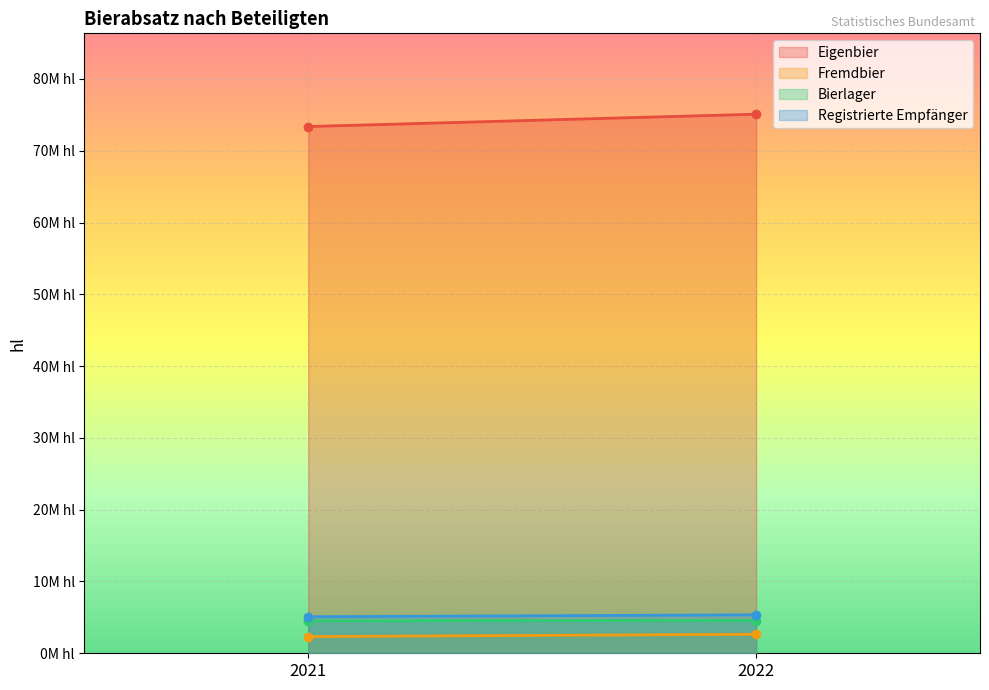

List the series in order of their peak value, lowest first.

Fremdbier, Bierlager, Registrierte Empfänger, Eigenbier